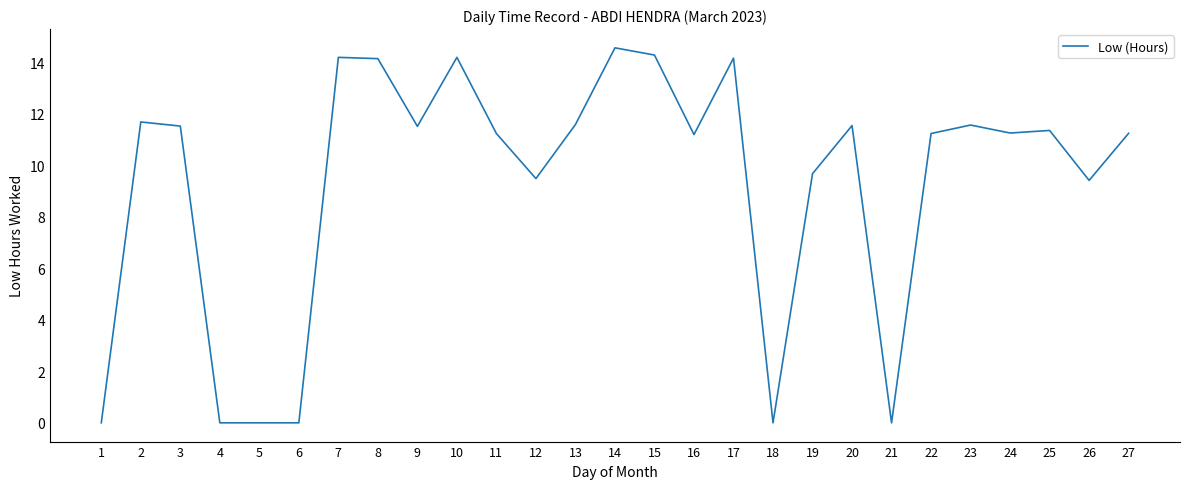

What is the difference between the maximum and minimum values?

14.6